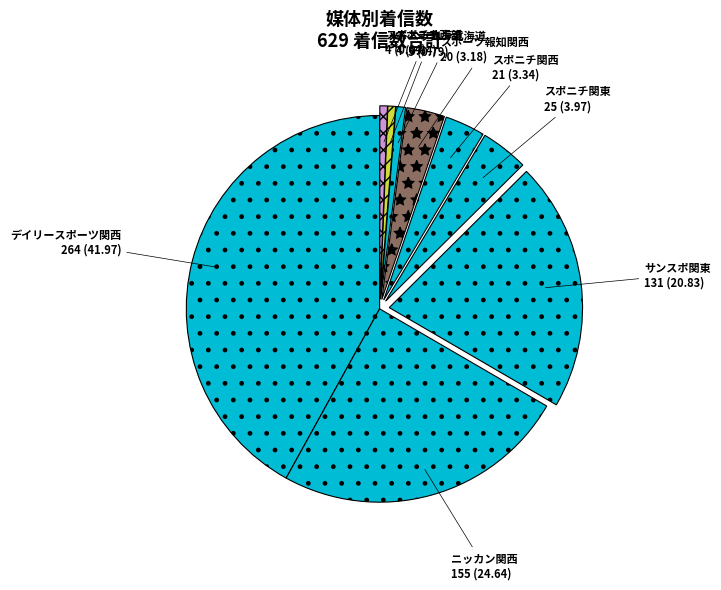

Is the sum of ニッカン関西 and スポニチ関東 greater than half?

No